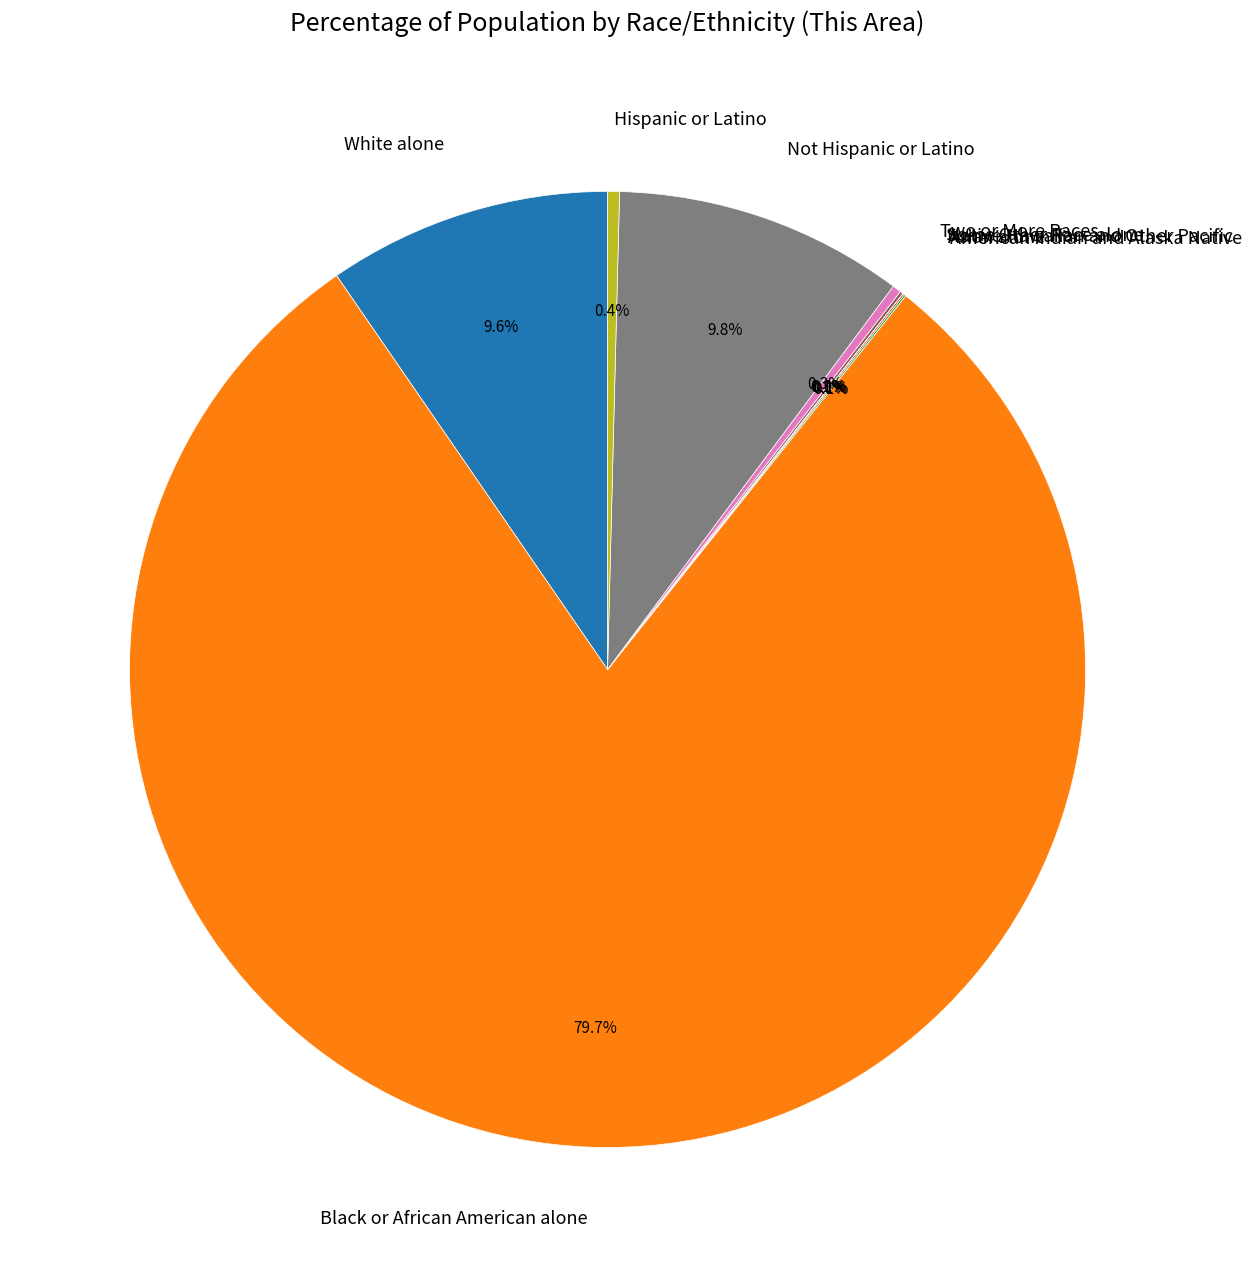

Which slice is the largest?

Black or African American alone